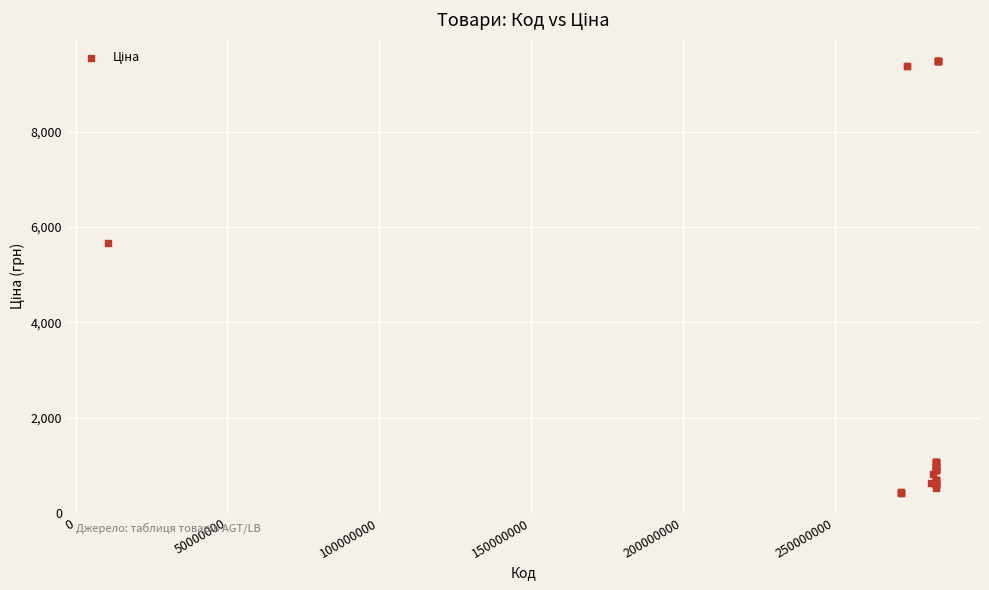

What Y value in the scatter plot is closest to 4948?

5673.8